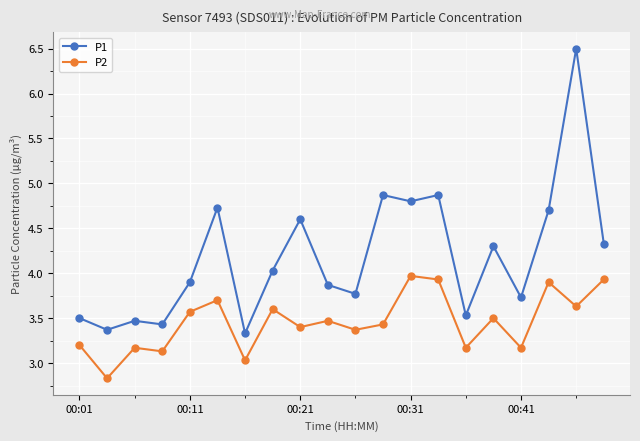

List the series in order of their overall mean, highest first.

P1, P2